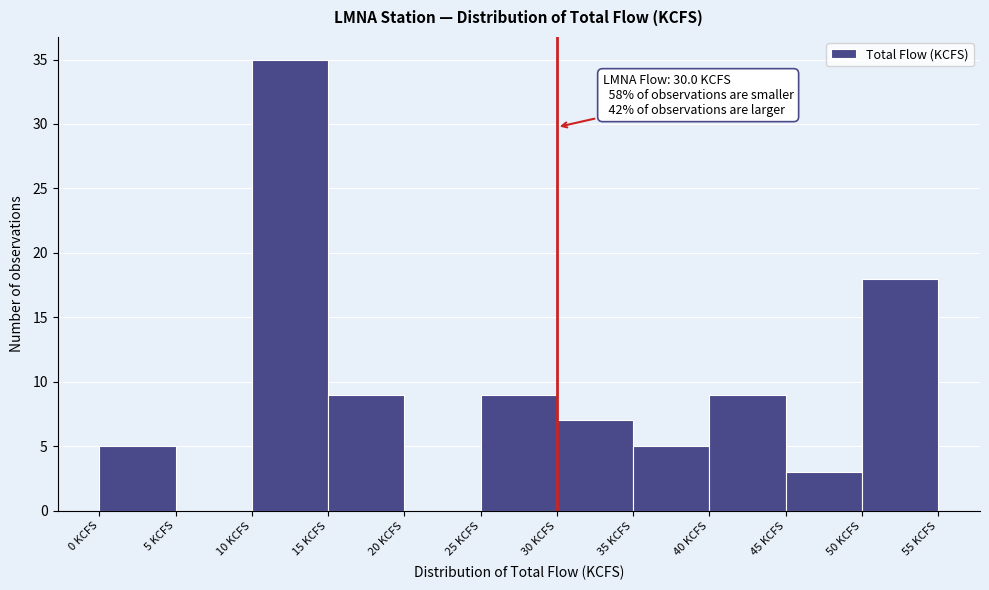

Over which range of the x-axis is the bar tallest?

10 to 15